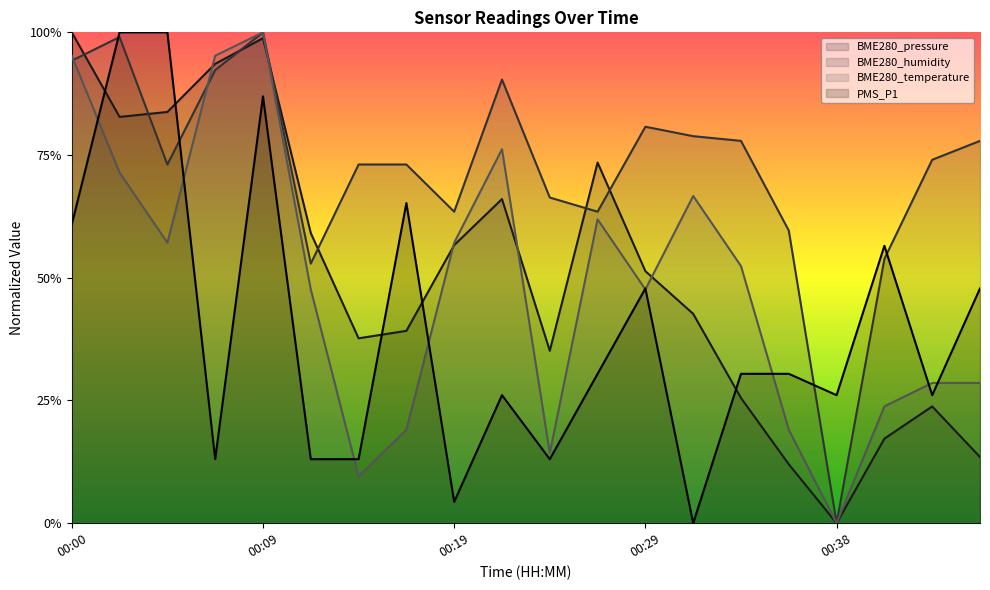

Which category has the highest value in the BME280_temperature series?

00:09